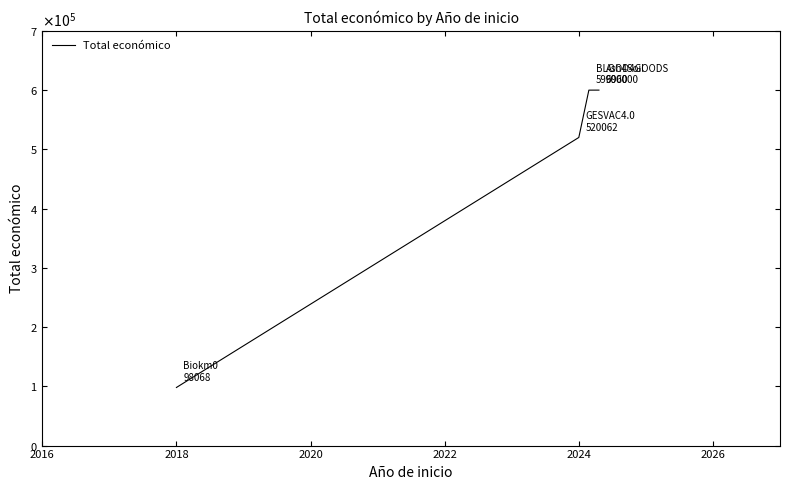

True or false: the data has more than 2 interior local peaks.

False